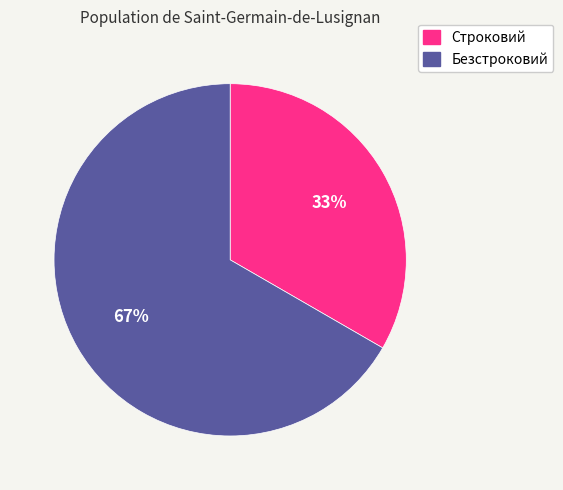

Which category has the biggest portion of the pie?

Безстроковий